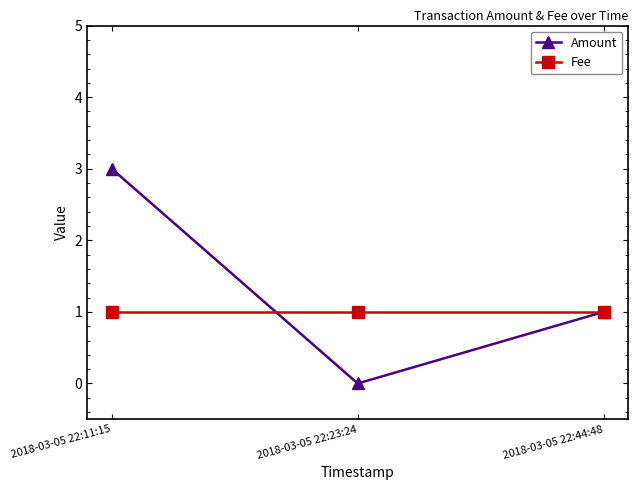

Which series has the widest spread of values?

Amount